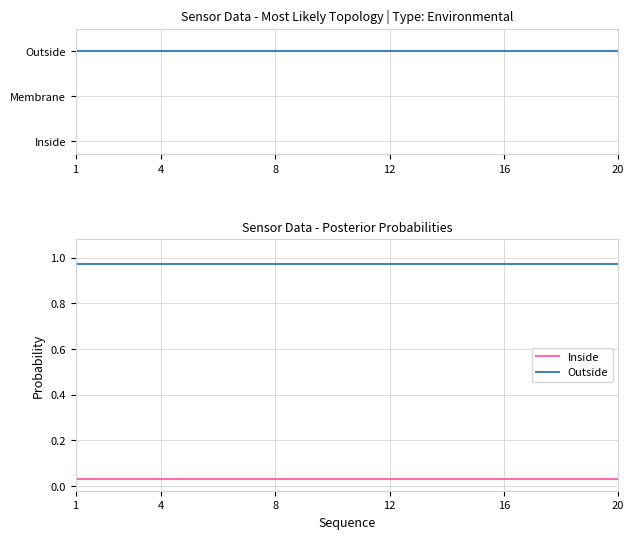

At which category is the sum across all series the highest?

1